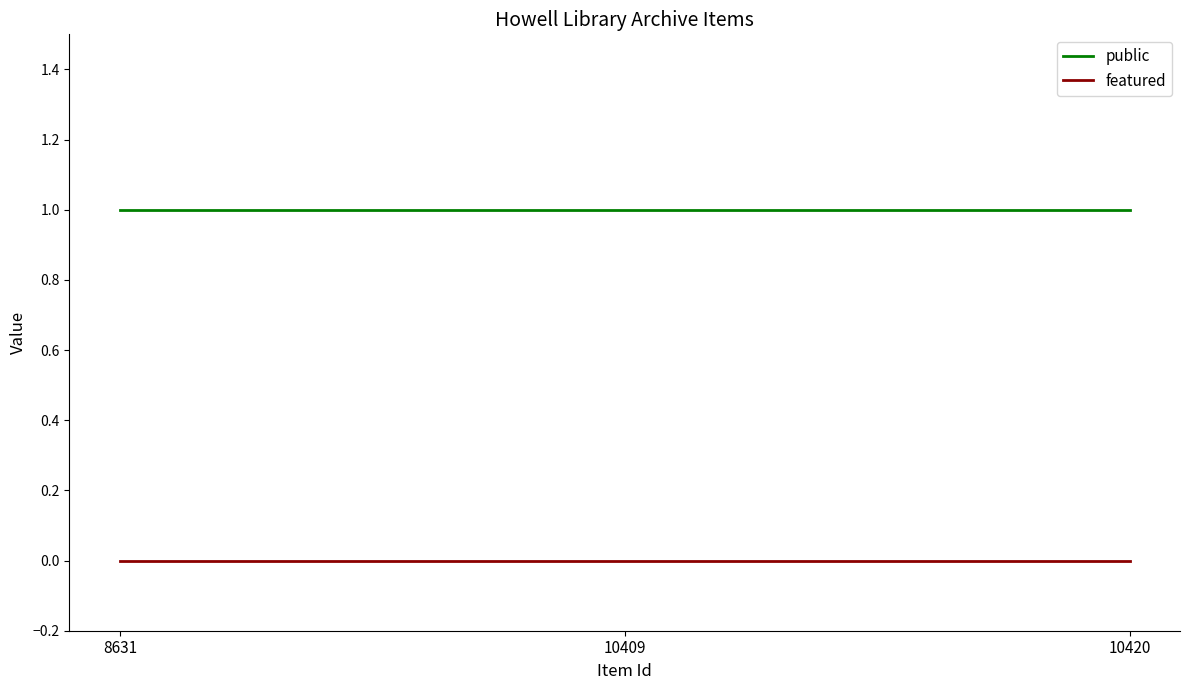

Which series has the largest total across all categories?

public